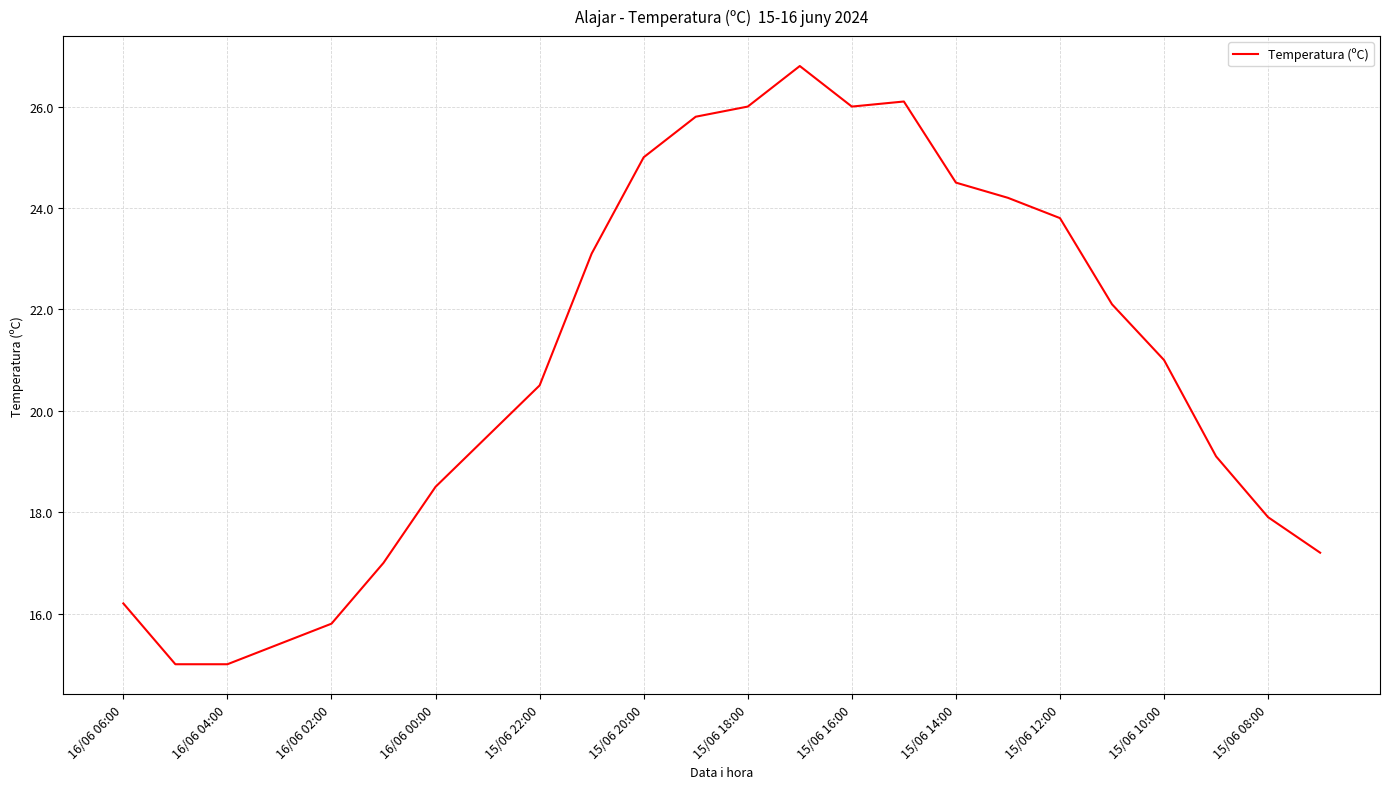

What is the maximum value shown in the chart?

26.8